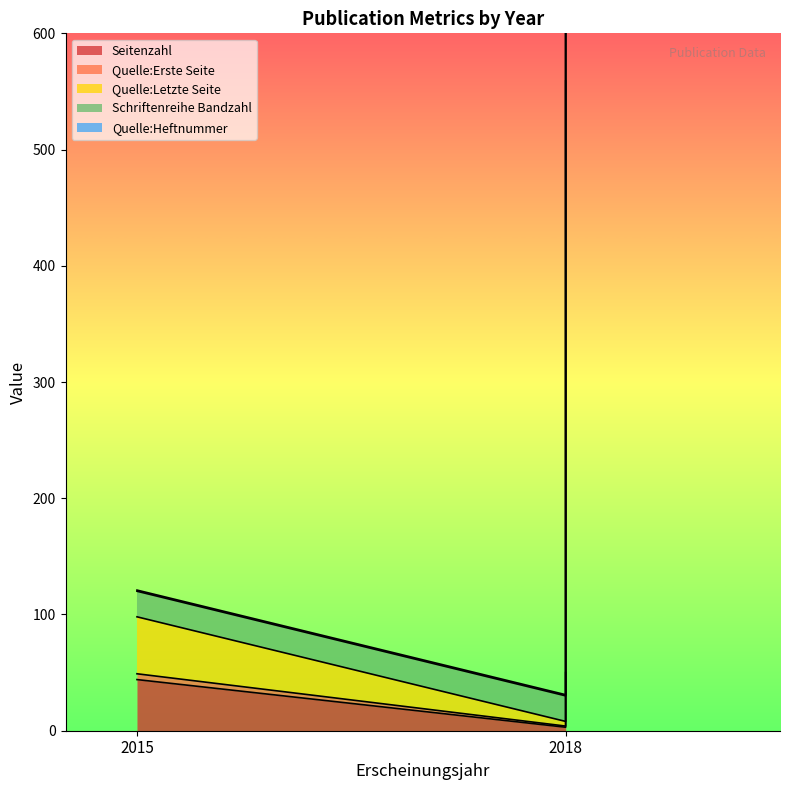

What is the difference between the maximum and minimum values in the Quelle:Heftnummer series?

1106